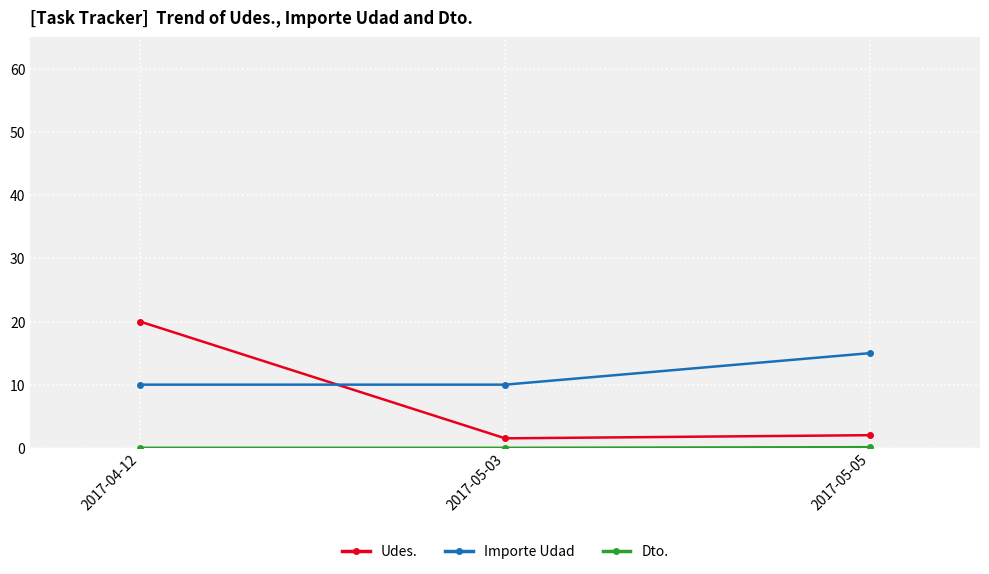

What is the spread (max minus min) of values at 2017-04-12?

20.0